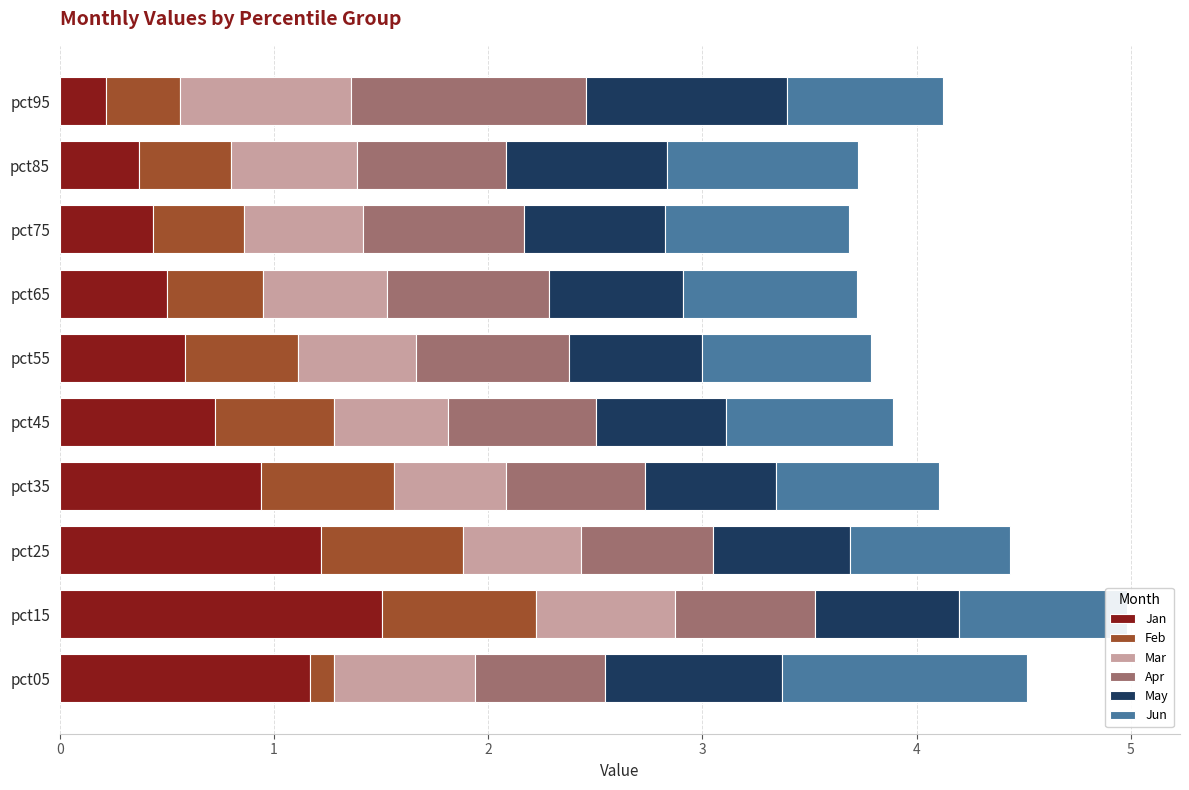

What is the total value across all series at pct45?

3.9